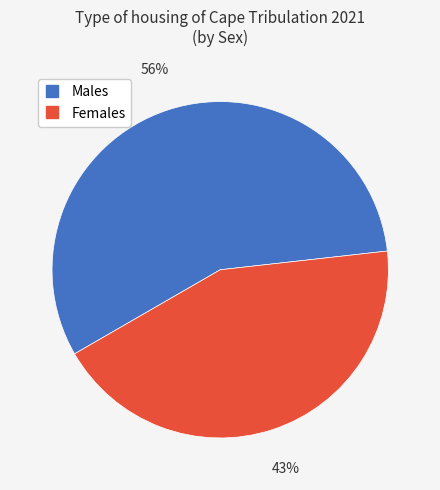

To the nearest percent, what percentage of the pie is Males?

57%